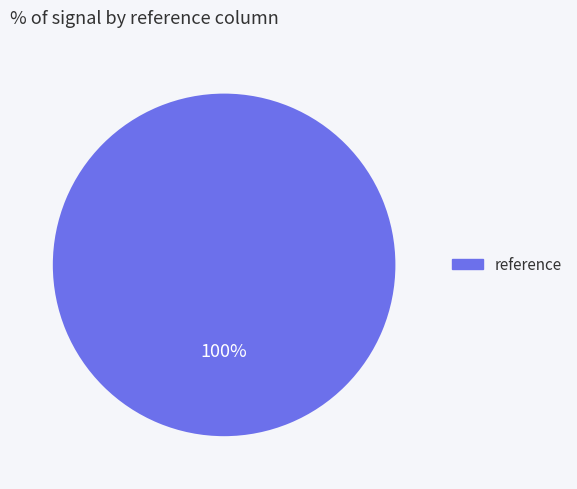

How many slices are in this pie chart?

1